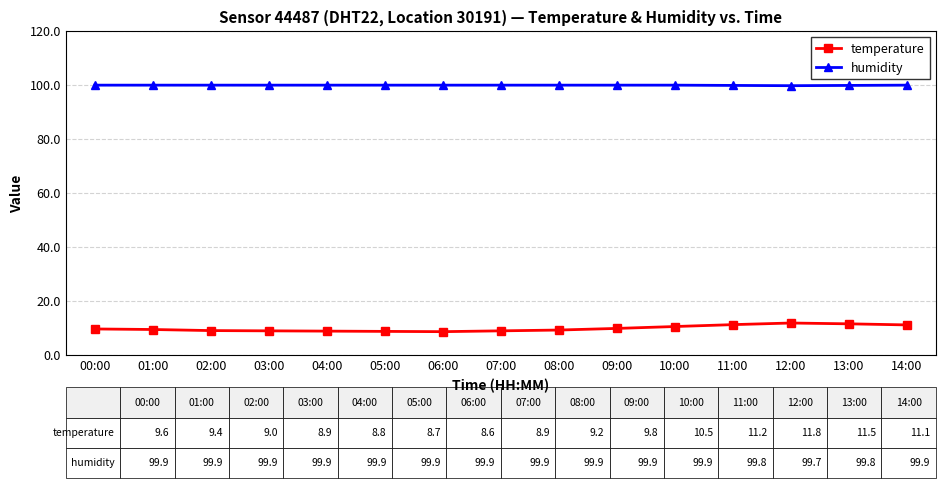

Rank the series at 11:00 from highest to lowest value.

humidity, temperature